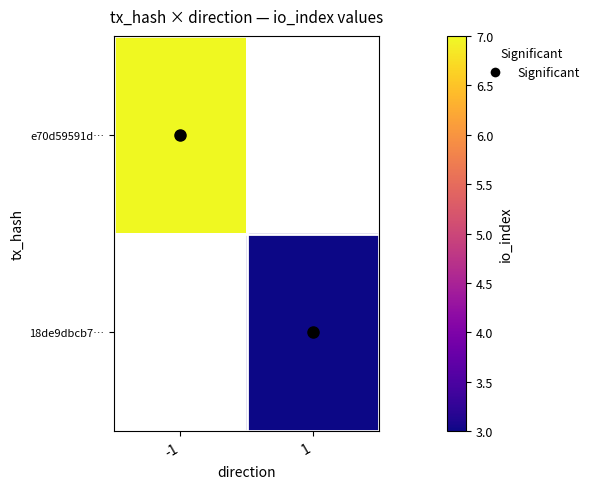

Rank the categories by e70d59591d… value from lowest to highest.

-1, 1